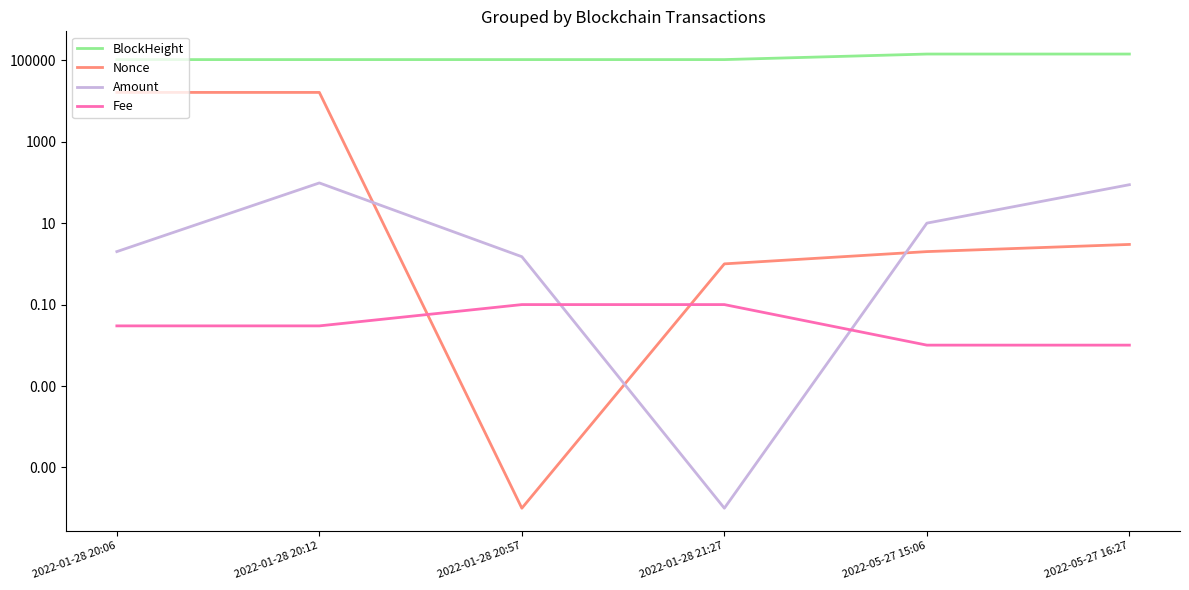

Reading left to right, extract all data points from this chart.

BlockHeight: 103769.0	103771.0	103783.0	103790.0	142034.0	142055.0
Nonce: 16226.0	16227.0	0.0	1.0	2.0	3.0
Amount: 2.0	97.1	1.5	0.0	10.0	87.9
Fee: 0.0	0.0	0.1	0.1	0.0	0.0